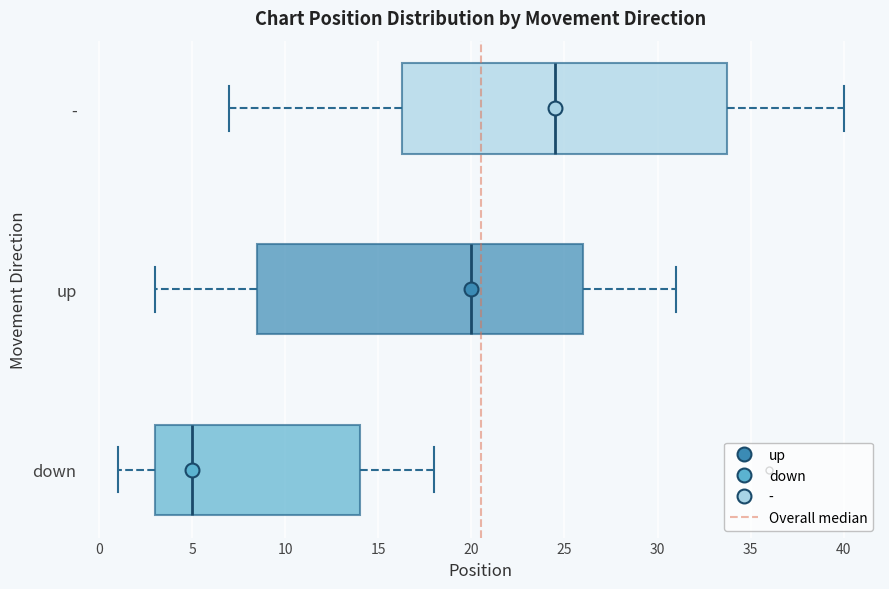

Which box's median line is the furthest to the right?

-